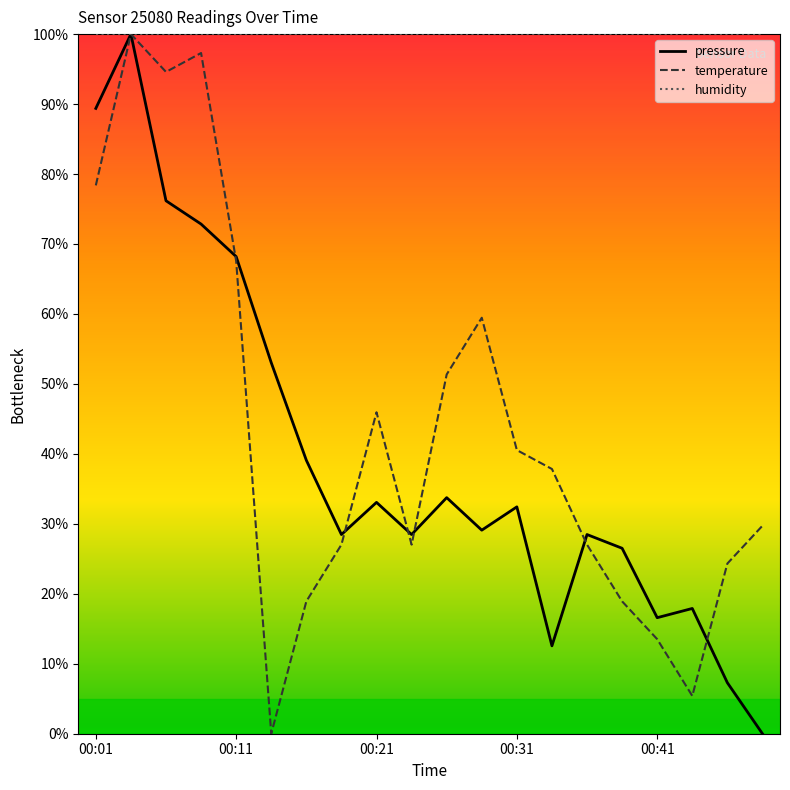

Which series has the largest total across all categories?

humidity